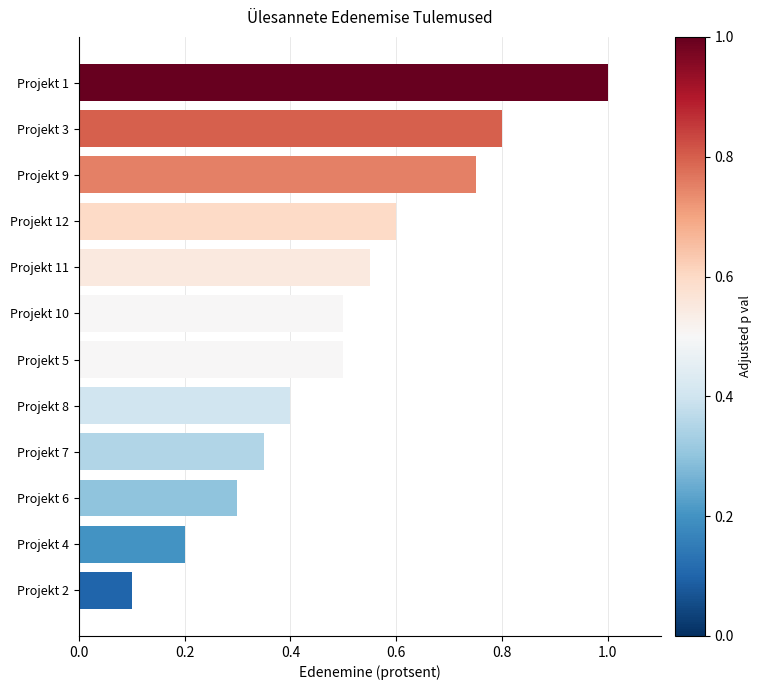

What is the change in value from Projekt 2 to Projekt 12?

+0.5